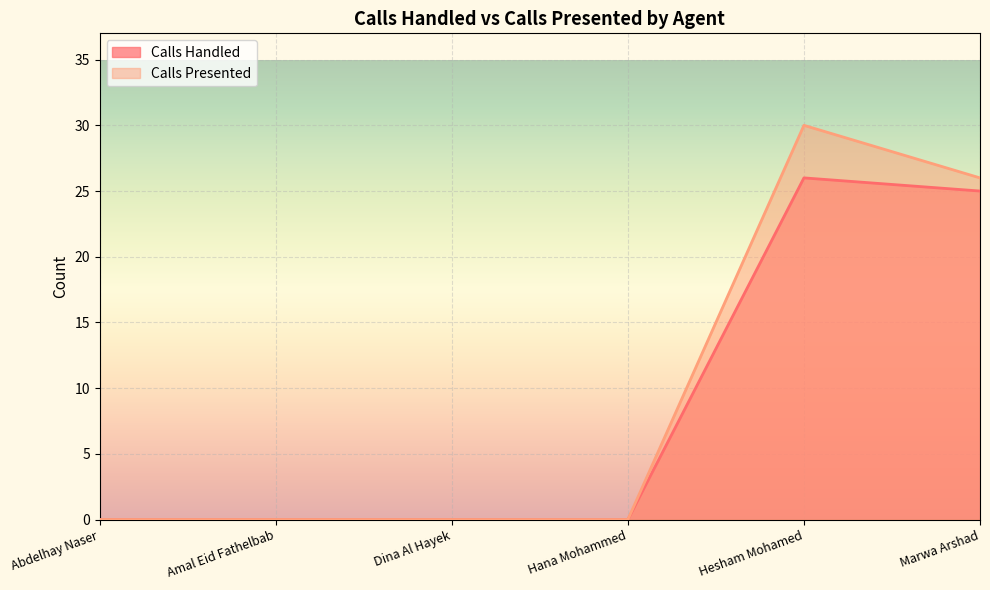

Reading right to left, list all the values displayed in this chart.

Calls Handled: Marwa Arshad=25	Hesham Mohamed=26	Hana Mohammed=0	Dina Al Hayek=0	Amal Eid Fathelbab=0	Abdelhay Naser=0
Calls Presented: Marwa Arshad=26	Hesham Mohamed=30	Hana Mohammed=0	Dina Al Hayek=0	Amal Eid Fathelbab=0	Abdelhay Naser=0